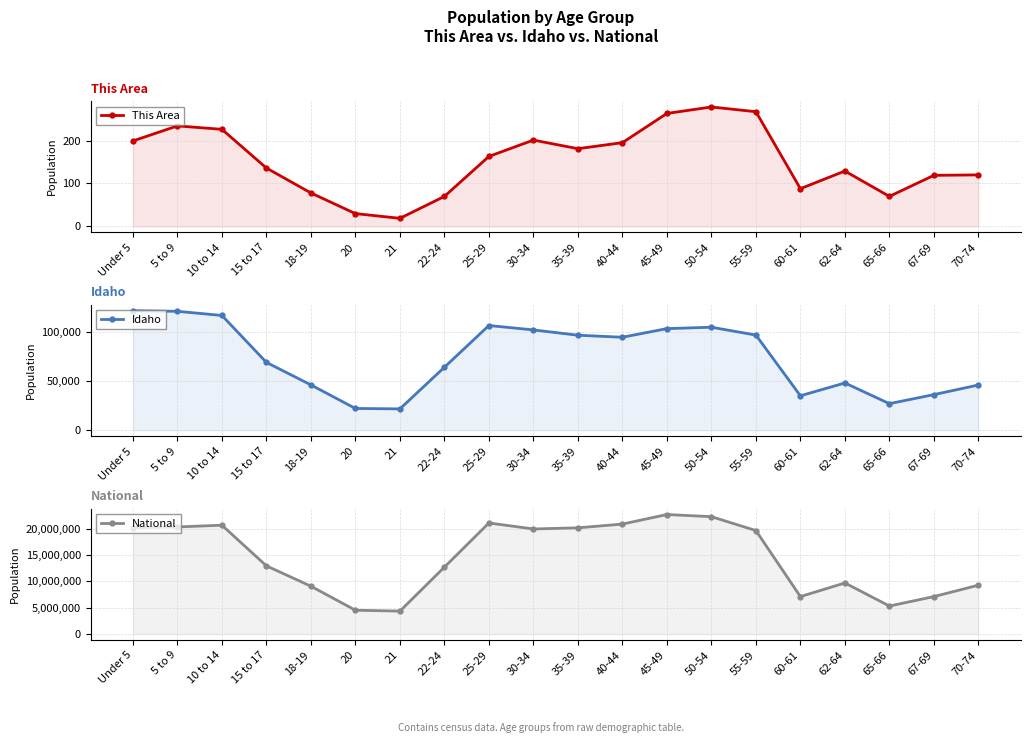

The Idaho series shows 171264 at 30-34. True or false?

False